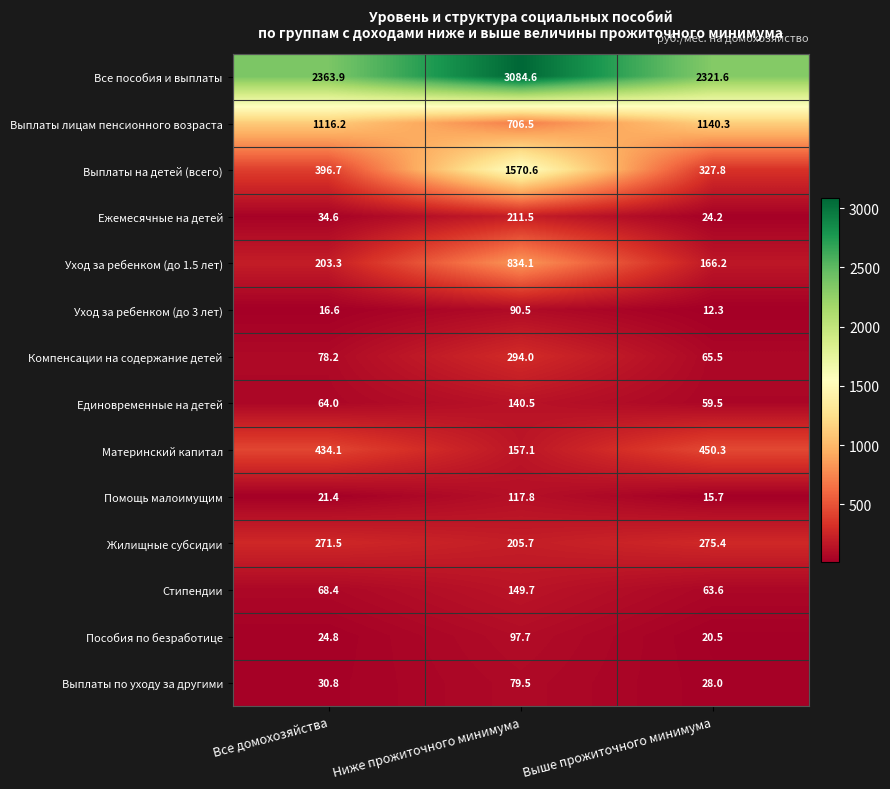

Count the number of categories in the chart.

3